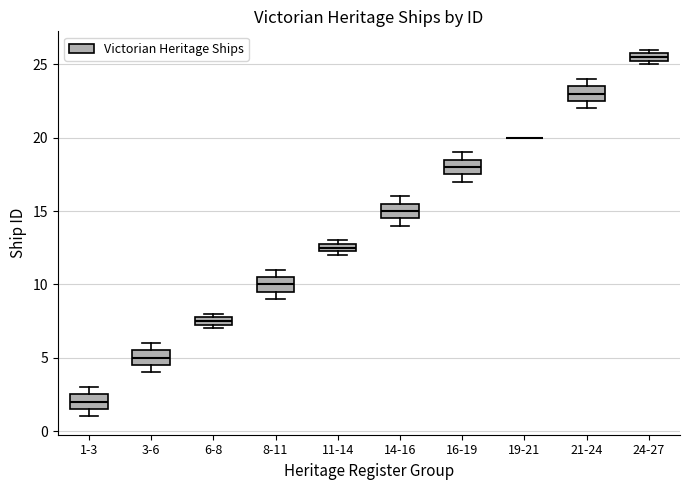

Where is the lower edge of the box for 21-24 on the y-axis? The values are not printed on the chart, so give them approximately, as read against the axis.

22.5